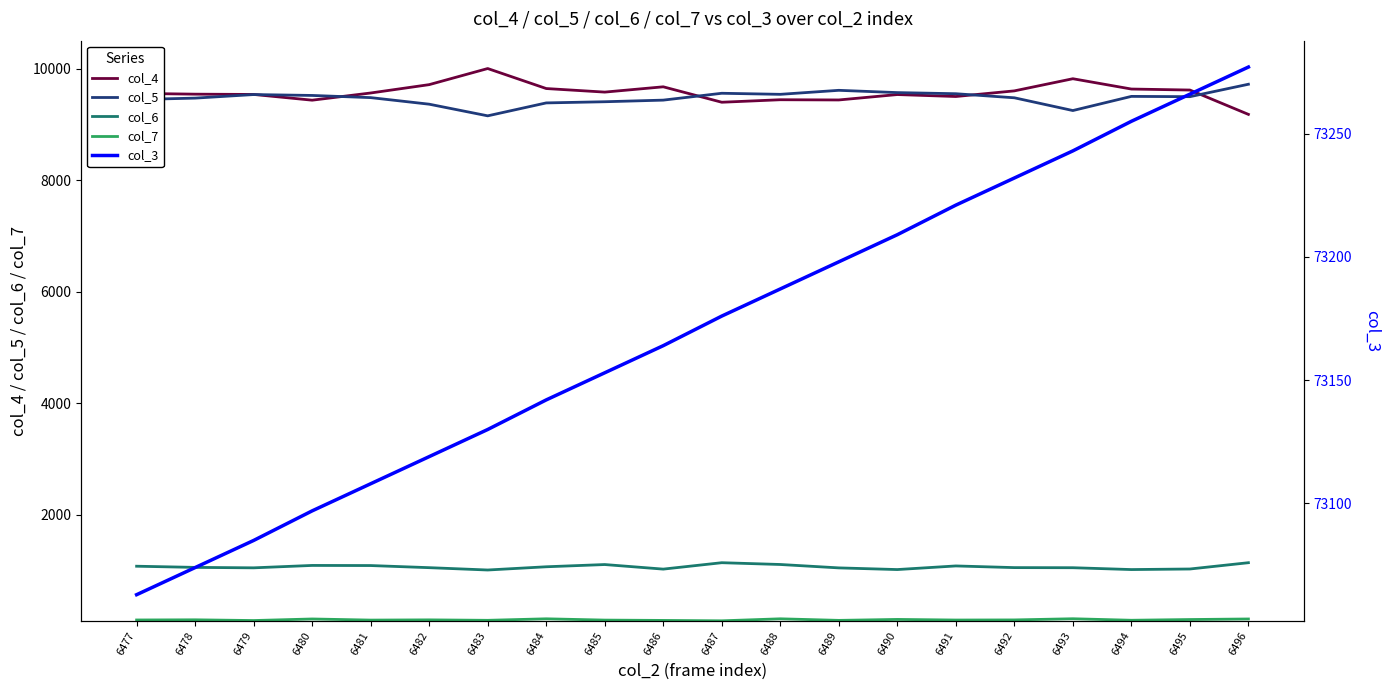

What is the value of the col_6 point at the 13th from the left?

1042